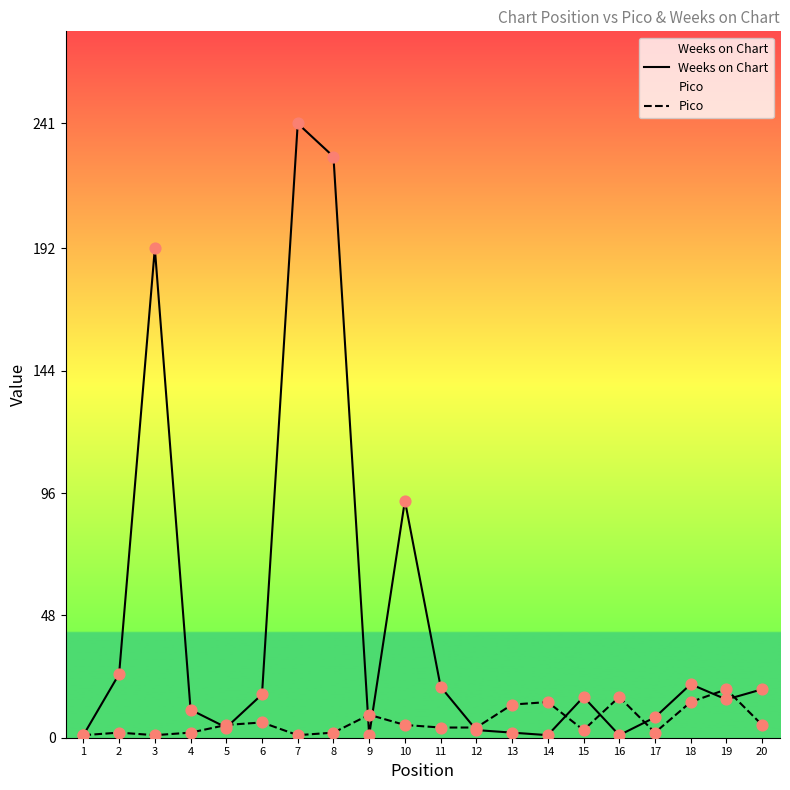

Which series reaches the maximum Y coordinate?

Weeks on Chart